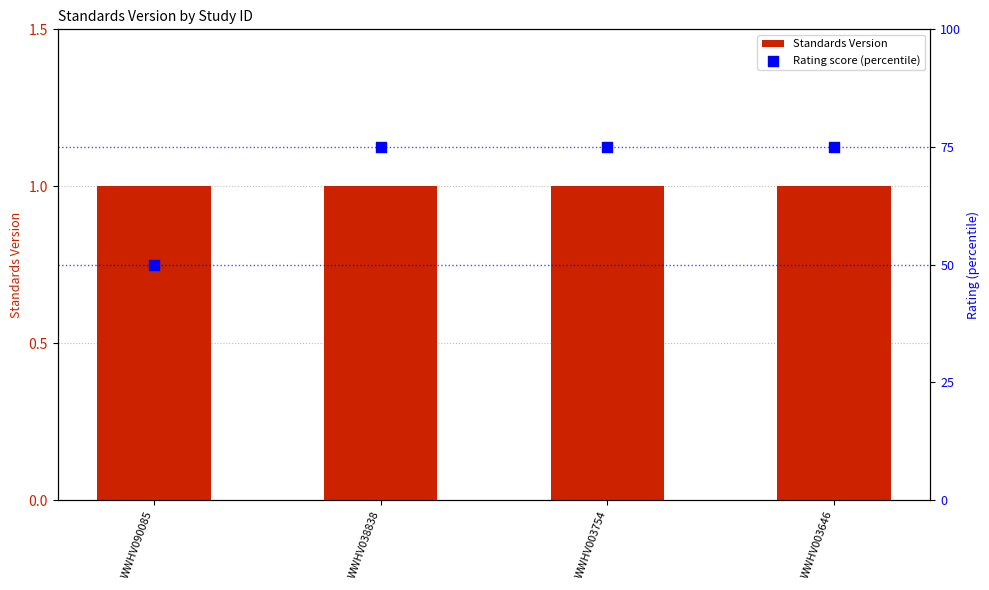

At which category is the sum across all series the highest?

WWHV038838